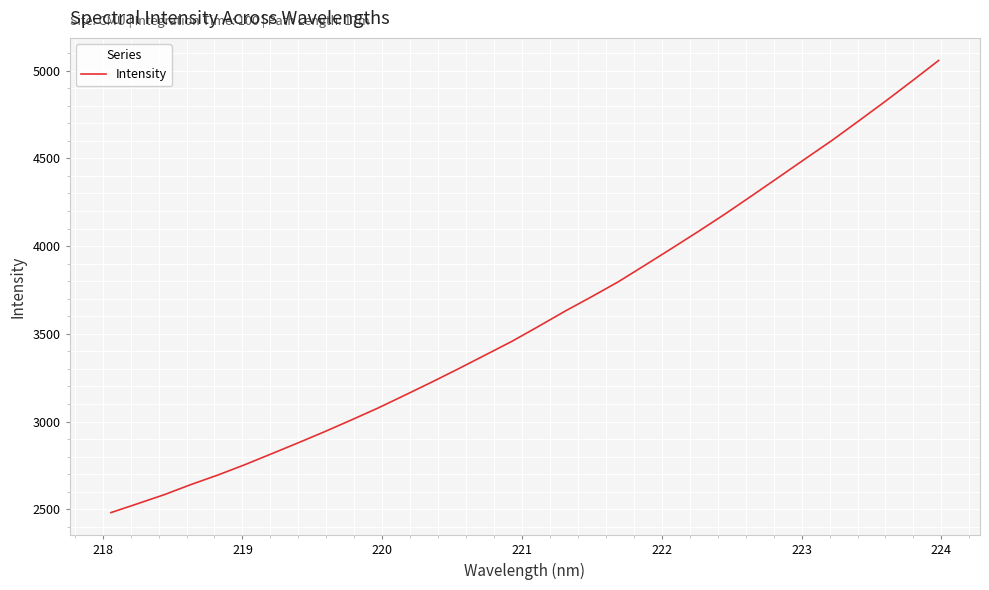

What is the minimum value shown in the chart?

2481.4